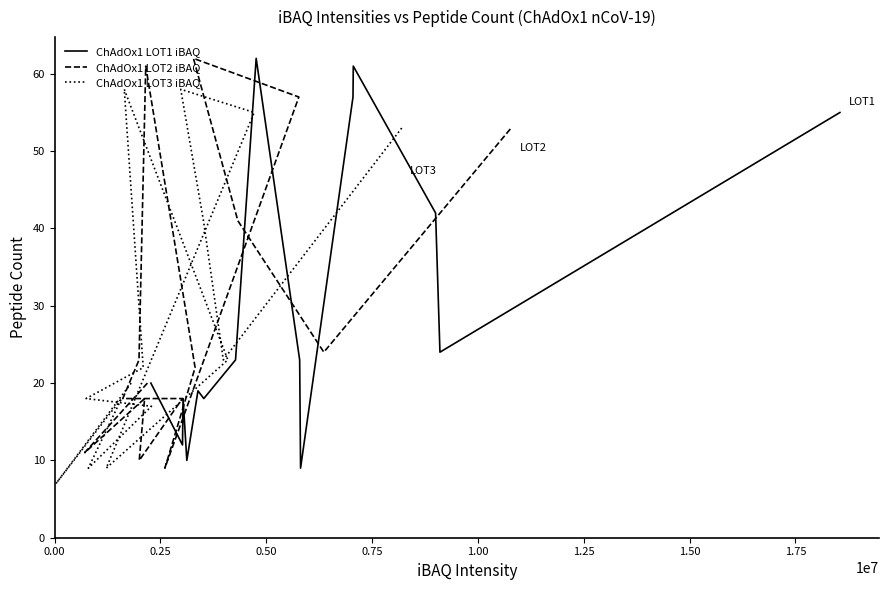

Which series ends up on top after the final intersection of ChAdOx1 LOT2 iBAQ and ChAdOx1 LOT1 iBAQ?

ChAdOx1 LOT1 iBAQ